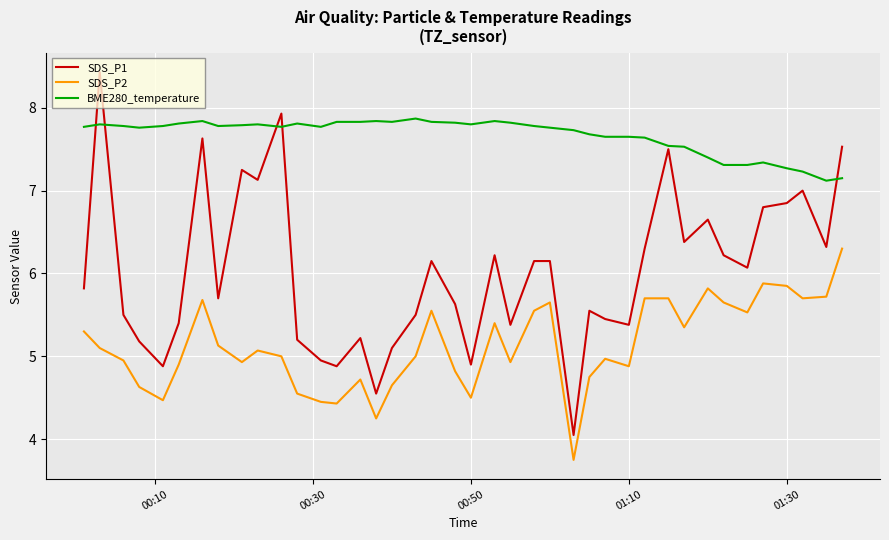

True or false: BME280_temperature and SDS_P2 intersect in this chart.

False